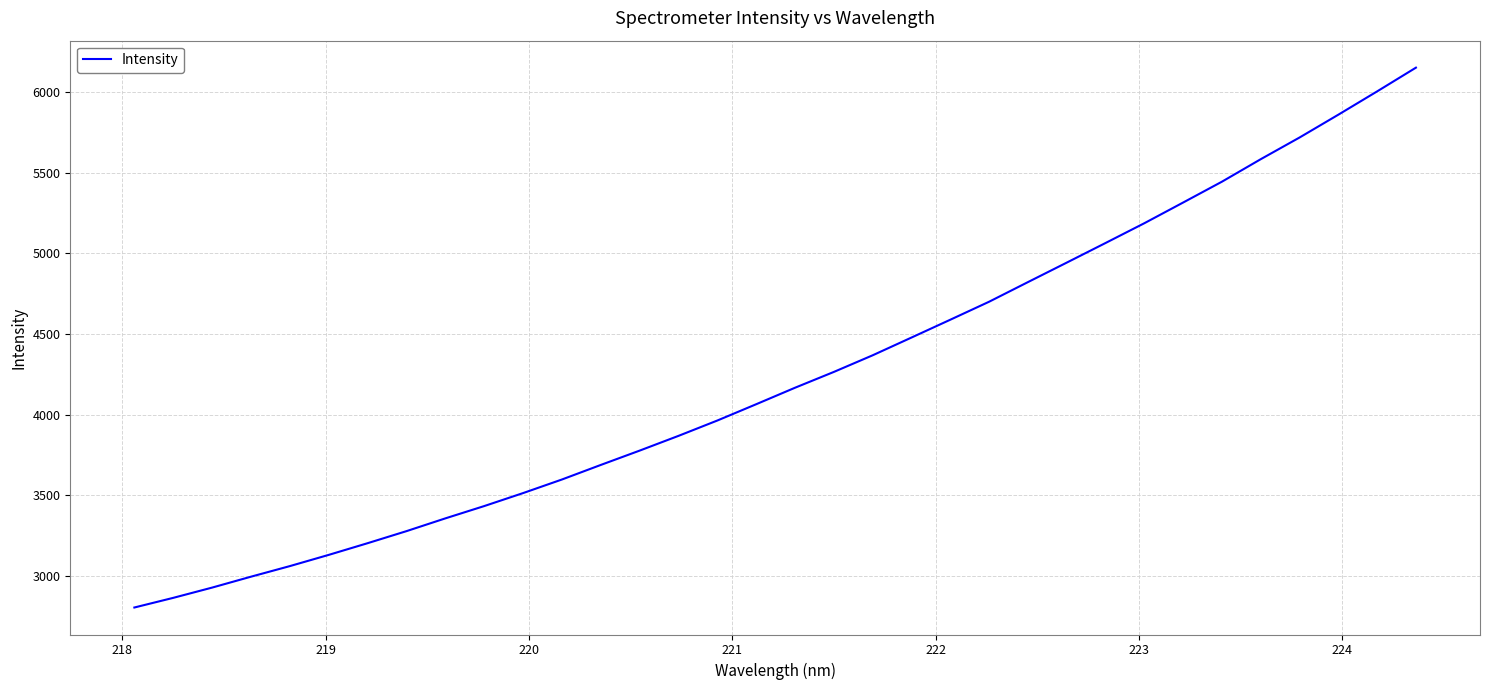

What is the difference between the maximum and minimum values?

3346.3